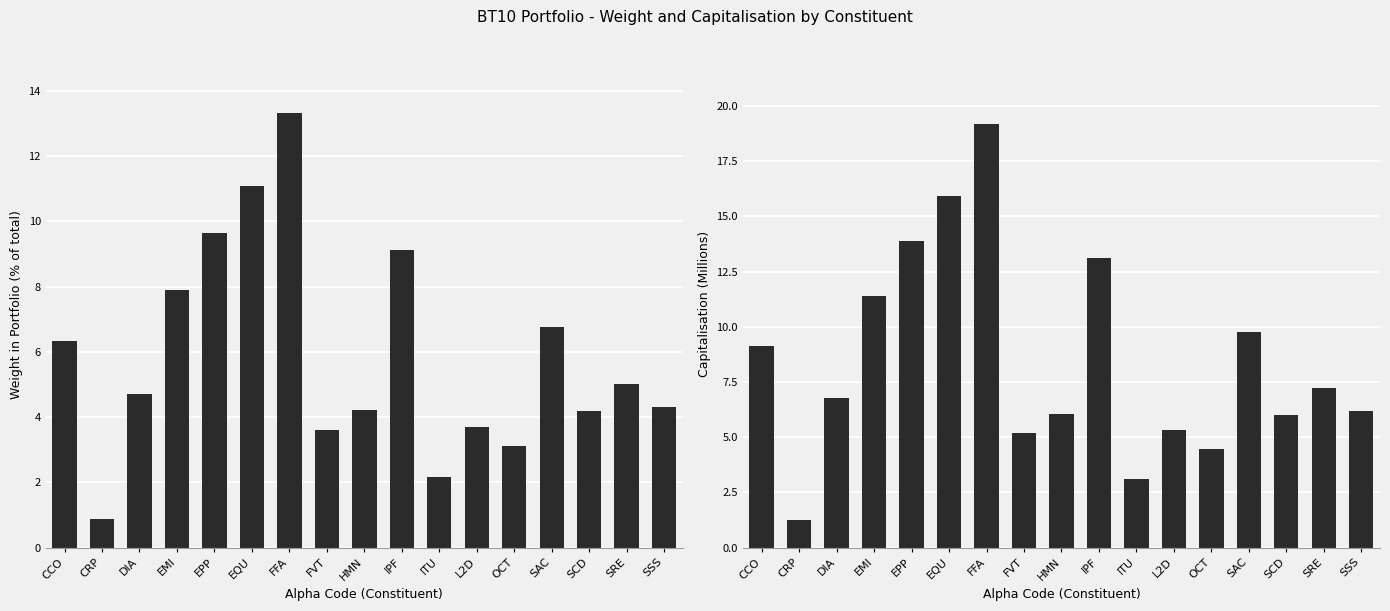

Reading right to left, extract all data points from this chart.

Weight in Portfolio: 4.3	5.0	4.2	6.8	3.1	3.7	2.2	9.1	4.2	3.6	13.3	11.1	9.6	7.9	4.7	0.9	6.3
Capitalisation: 6.2	7.2	6.0	9.8	4.5	5.3	3.1	13.1	6.1	5.2	19.2	15.9	13.9	11.4	6.8	1.2	9.1